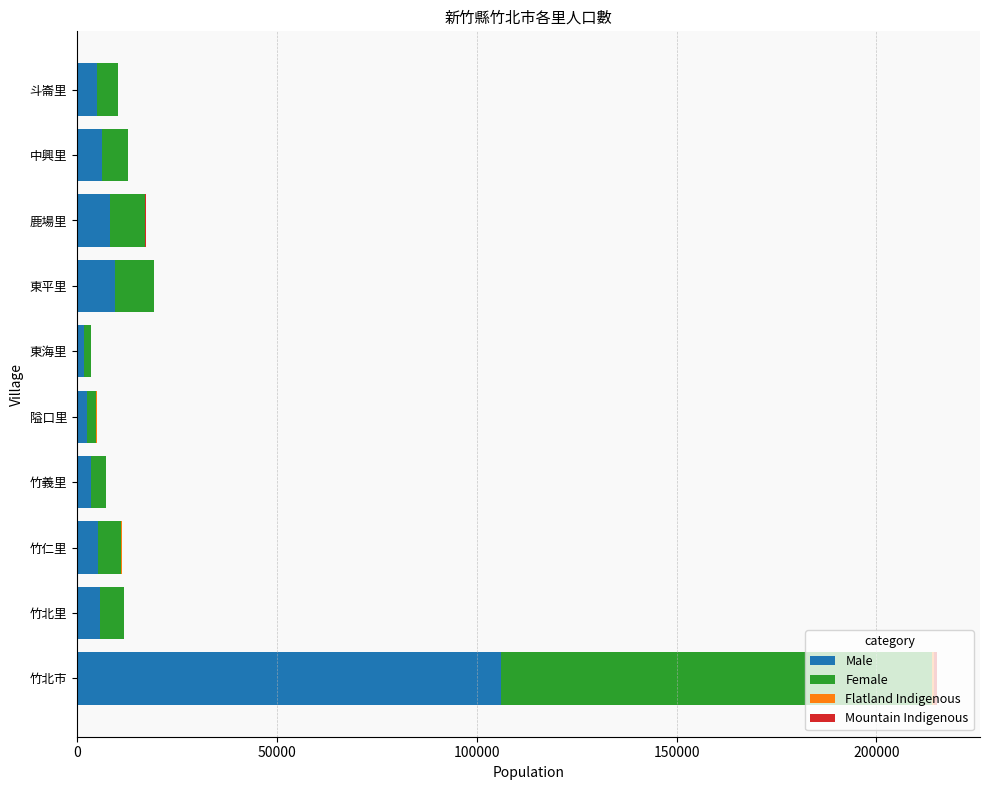

What is the highest value of the Male series?

106137